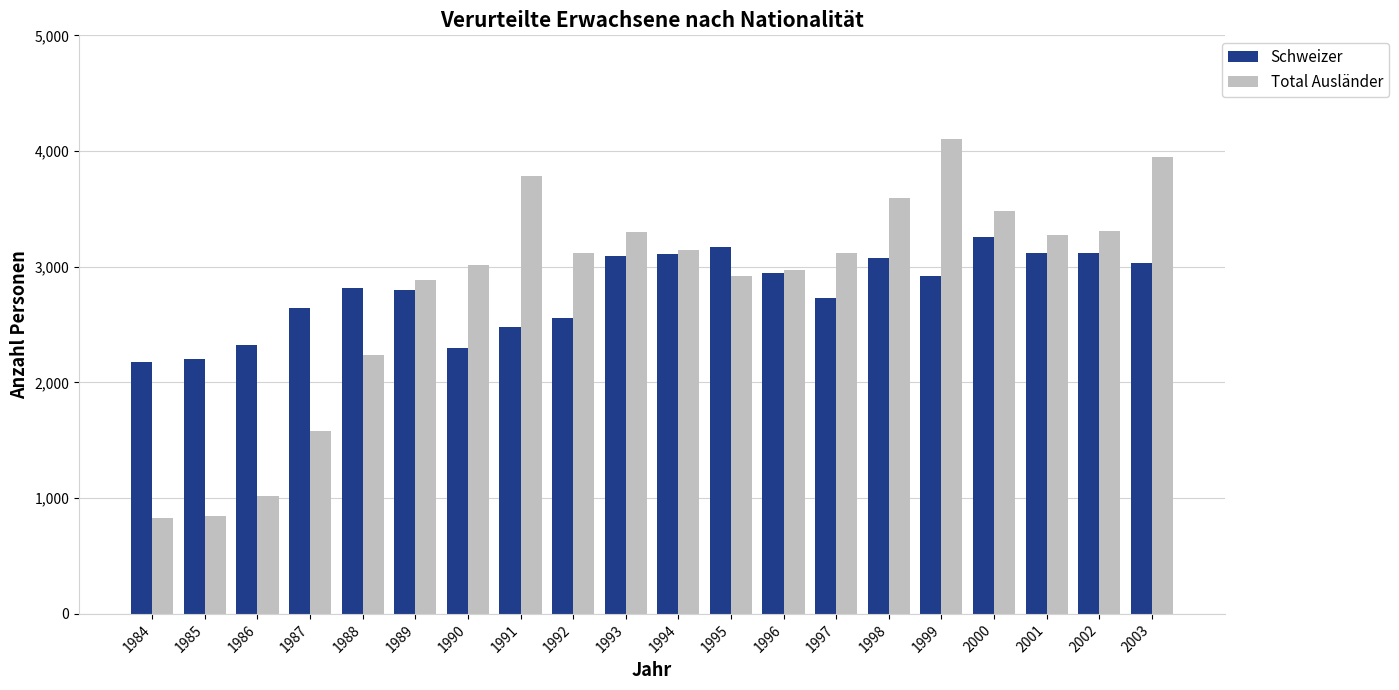

At how many categories does at least one series exceed 2680?

16